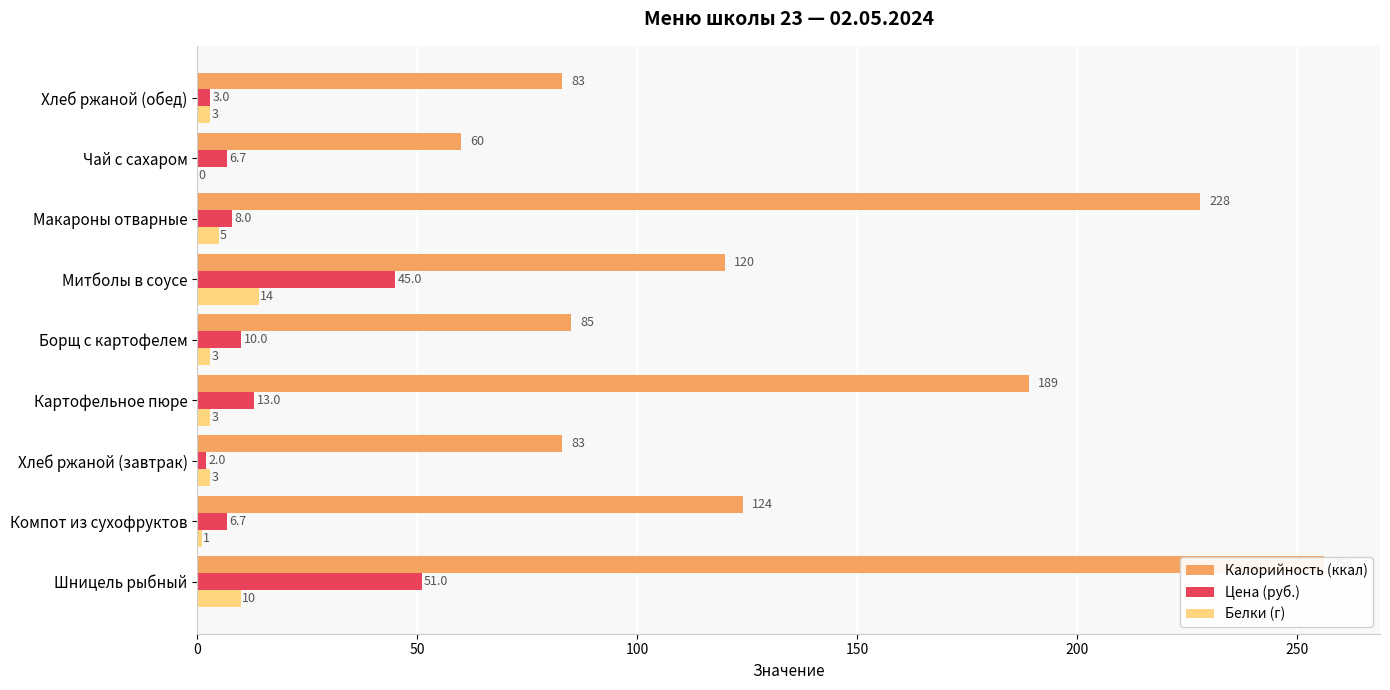

What position from the left is Борщ с картофелем?

5